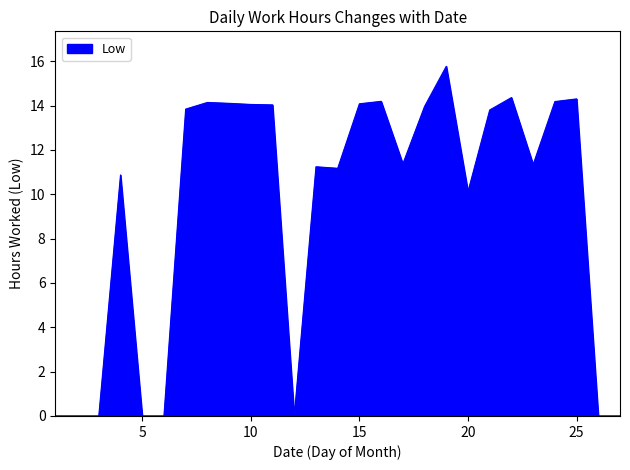

Count the number of values greater than 11.

17